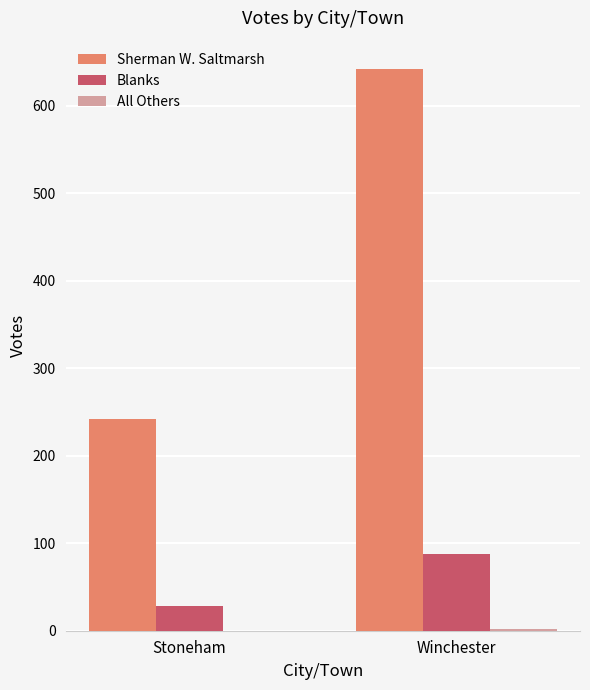

What is the average value of the Blanks series?

58